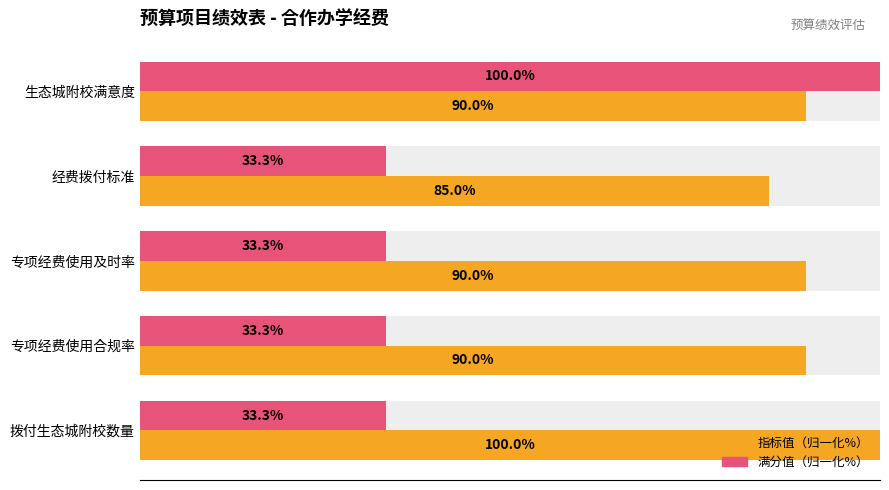

What is the maximum value for 满分值（归一化%）?

100.0